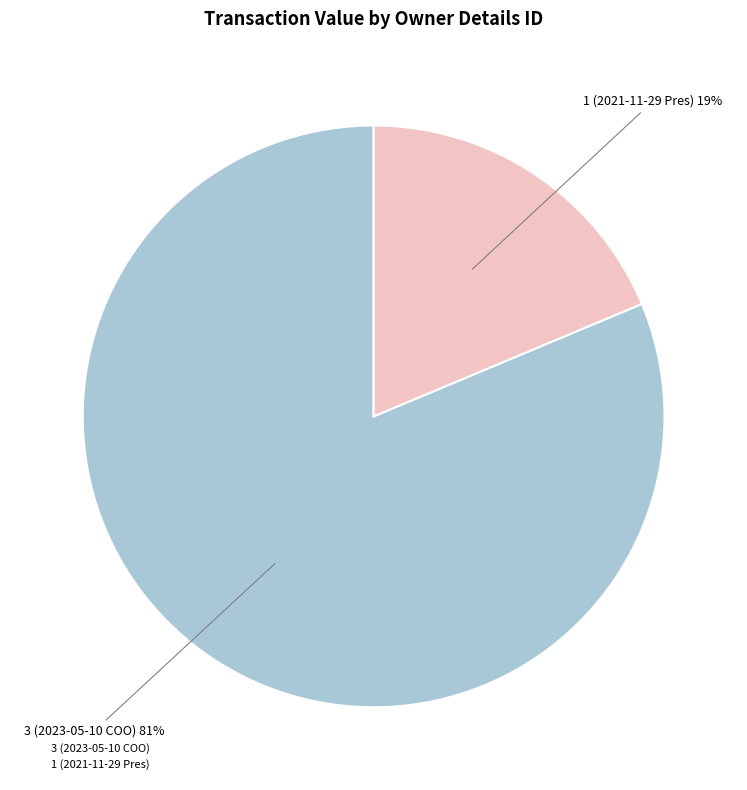

To the nearest percent, what portion does 3 (2023-05-10 COO) represent?

81%